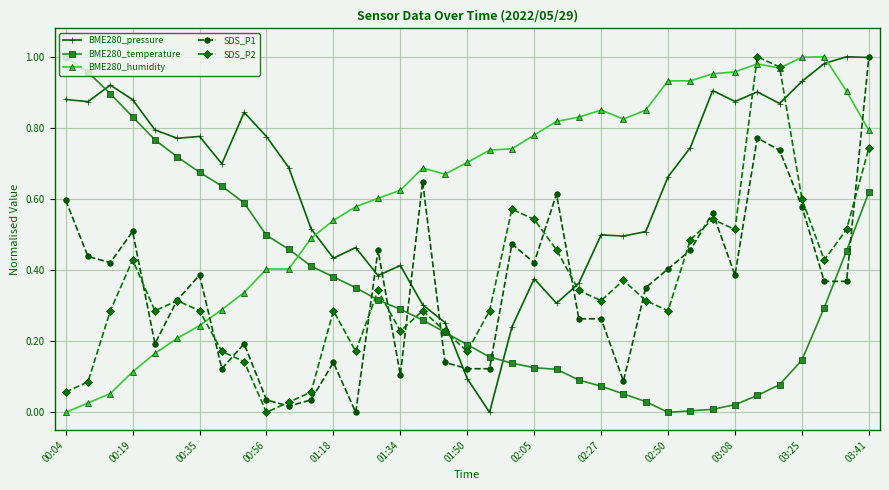

How many times do BME280_pressure and BME280_temperature cross each other?

3